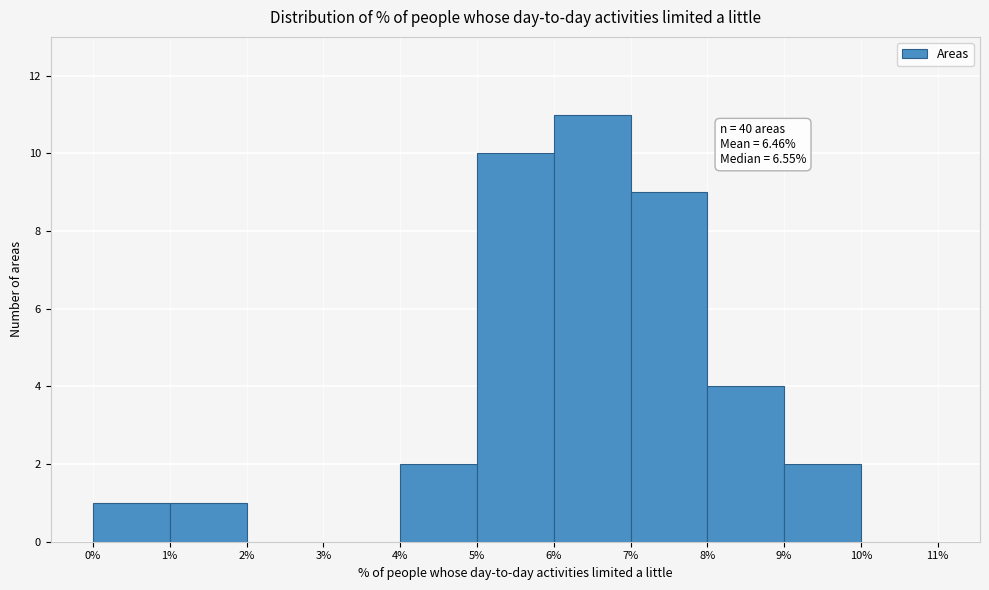

Over which range of the x-axis is the bar tallest?

6% to 7%